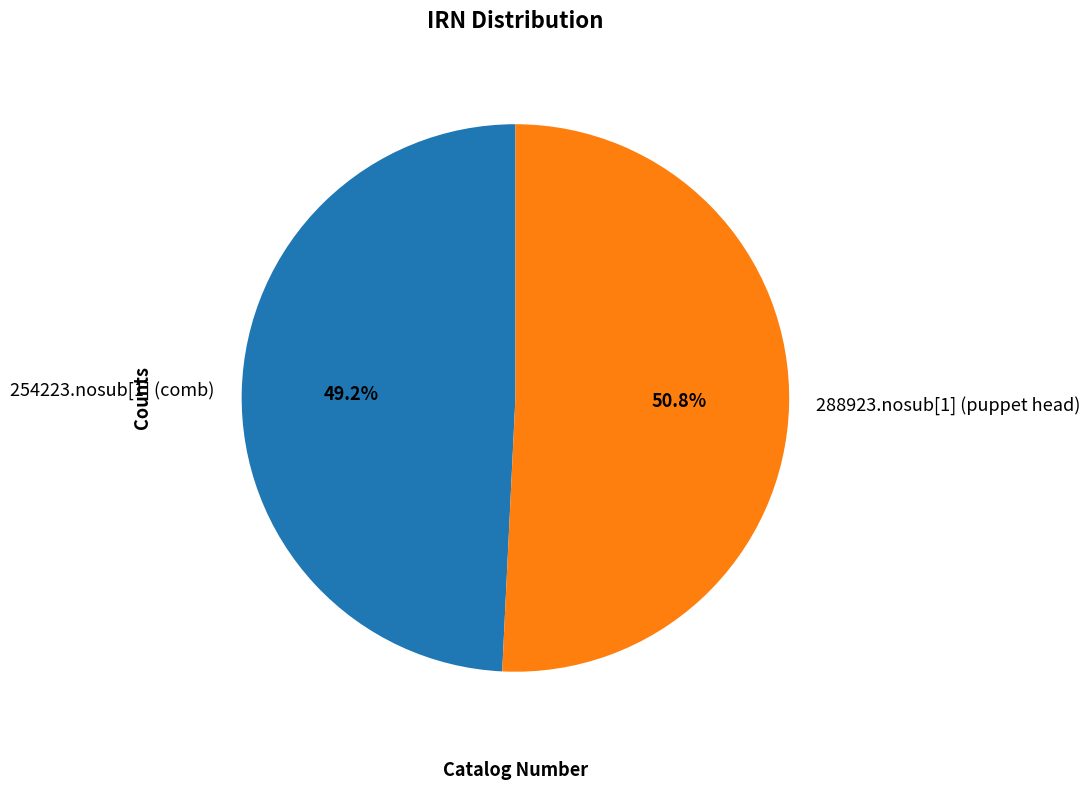

Do 254223.nosub[1] (comb) and 288923.nosub[1] (puppet head) together represent more than half of the pie?

Yes